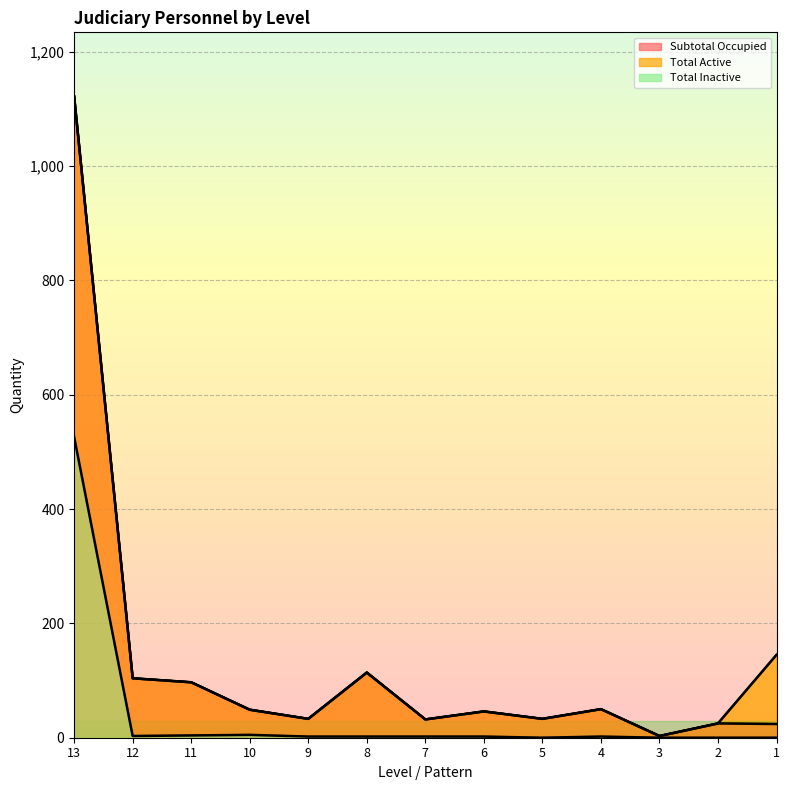

Reading right to left, list all the values displayed in this chart.

Subtotal Occupied: 1=24	2=25	3=3	4=50	5=33	6=46	7=32	8=114	9=33	10=49	11=97	12=104	13=1122
Total Active: 1=145	2=25	3=3	4=50	5=33	6=46	7=32	8=114	9=33	10=49	11=97	12=104	13=1122
Total Inactive: 1=0	2=0	3=0	4=2	5=0	6=2	7=2	8=2	9=2	10=5	11=4	12=3	13=526